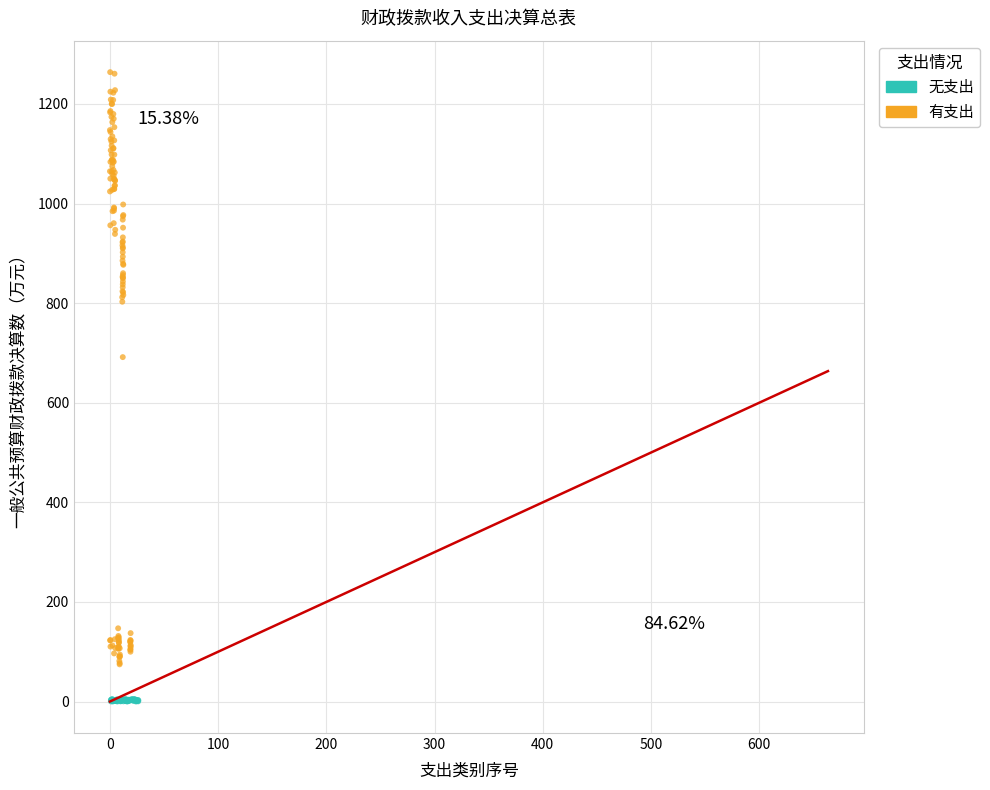

Which series reaches the minimum Y coordinate?

无支出